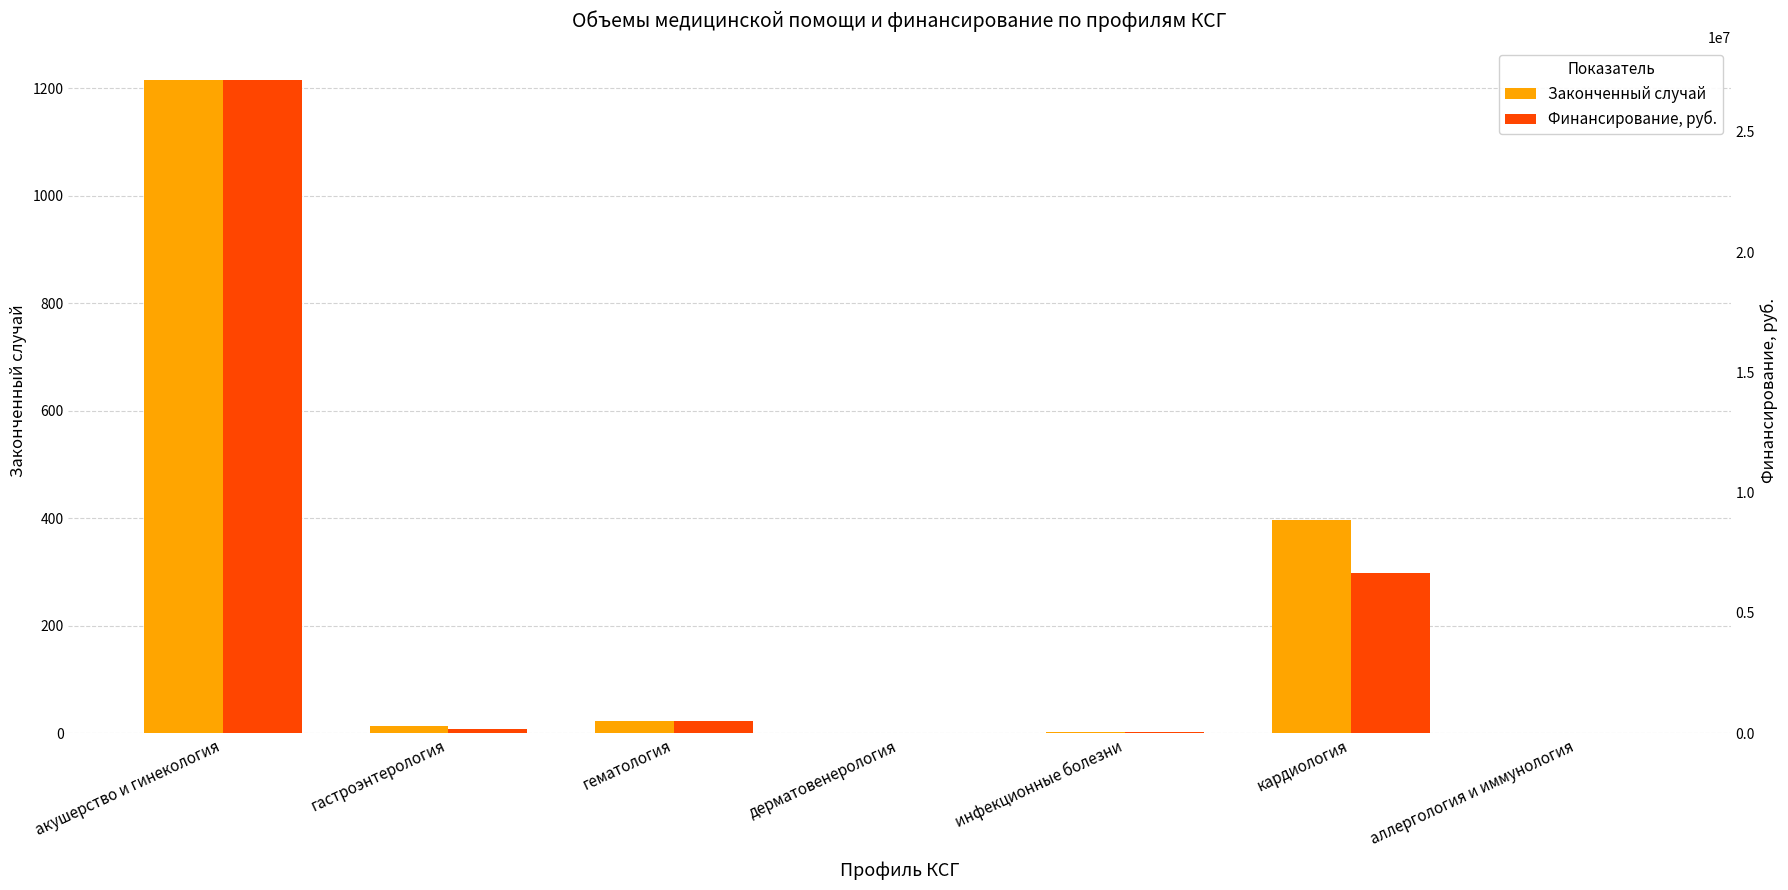

What is the label of the 1st bar from the right?

аллергология и иммунология